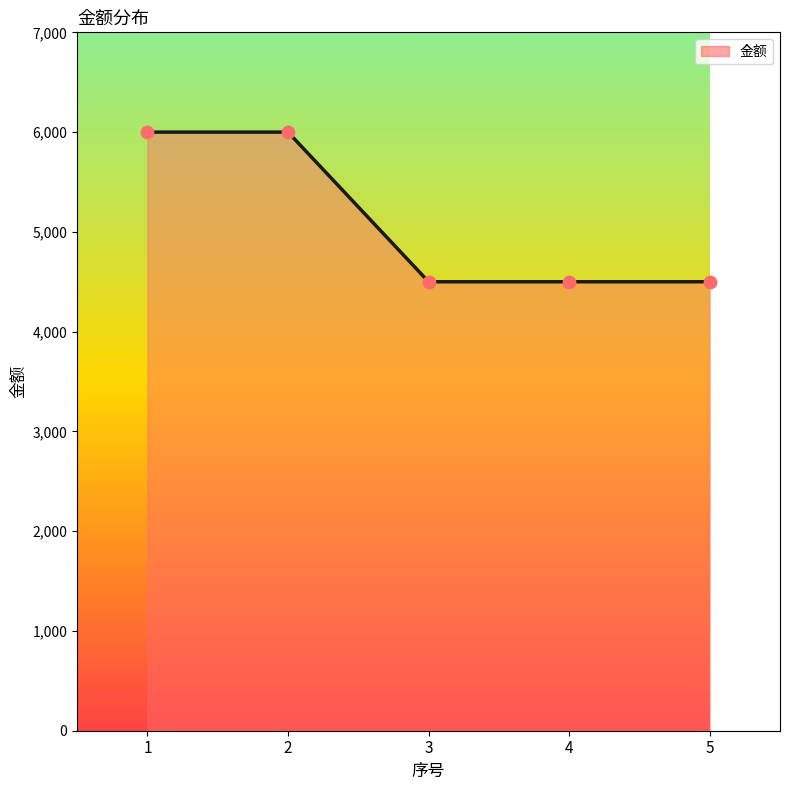

Which series reaches the maximum Y coordinate?

金额_line